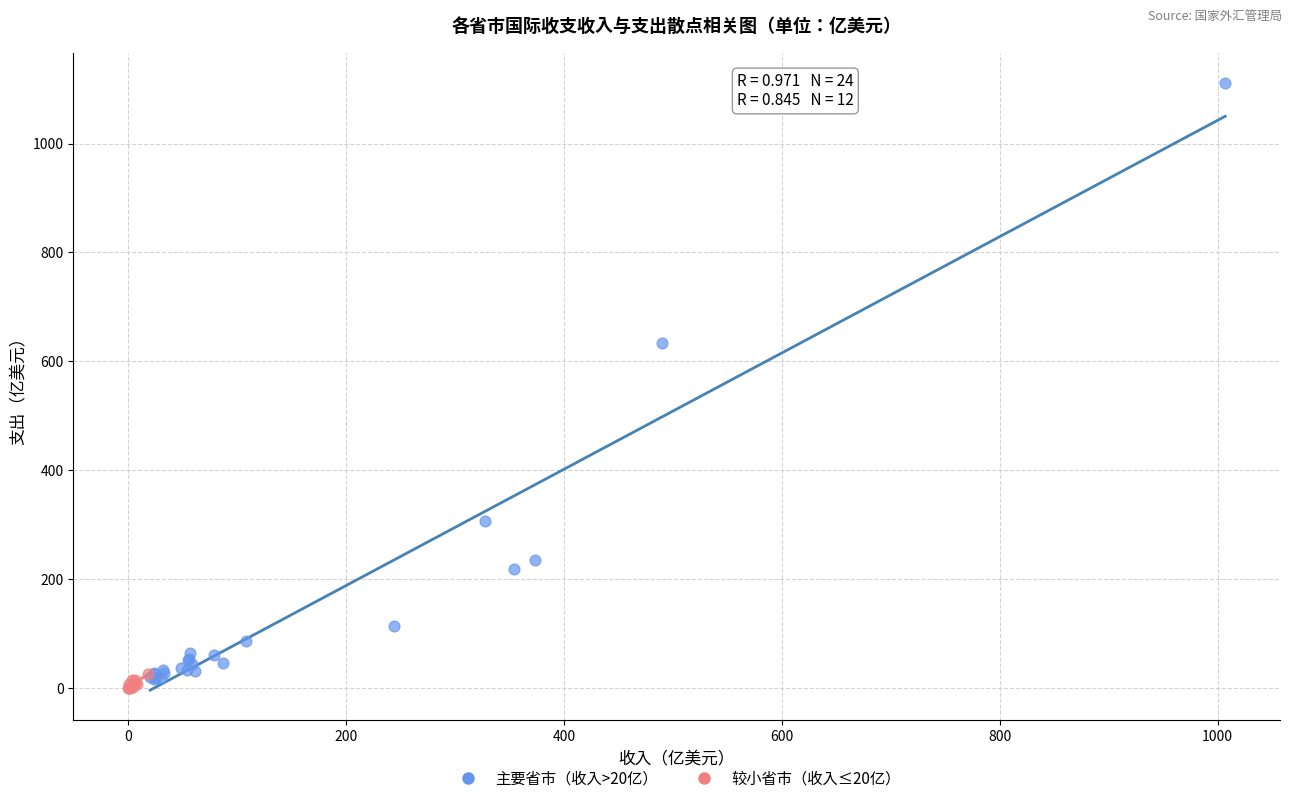

Which series has the widest spread of Y values?

主要省市（收入>20亿）